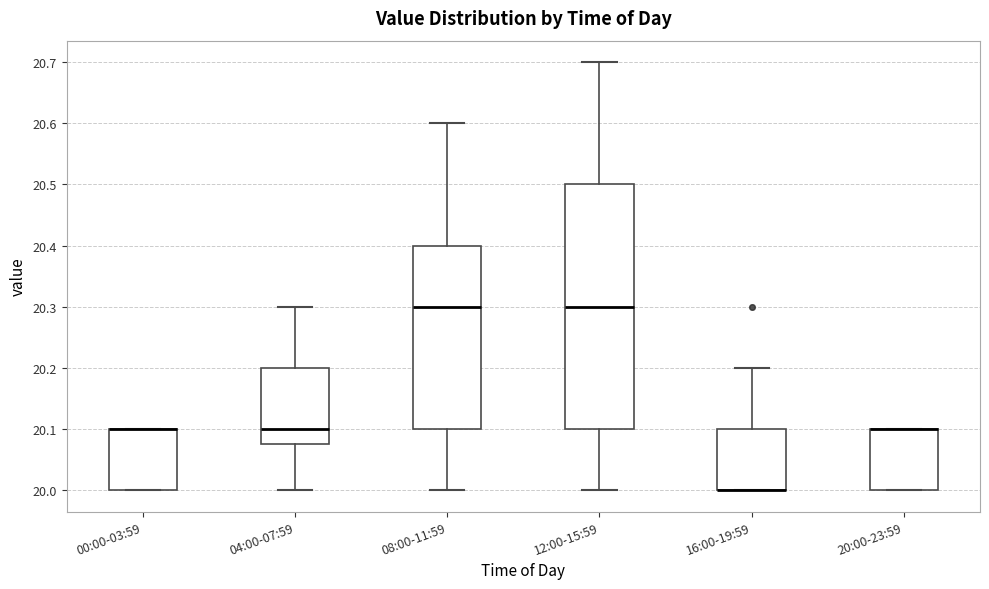

Where does the lower whisker of the box for 04:00-07:59 end on the y-axis? The values are not printed on the chart, so give them approximately, as read against the axis.

20.00